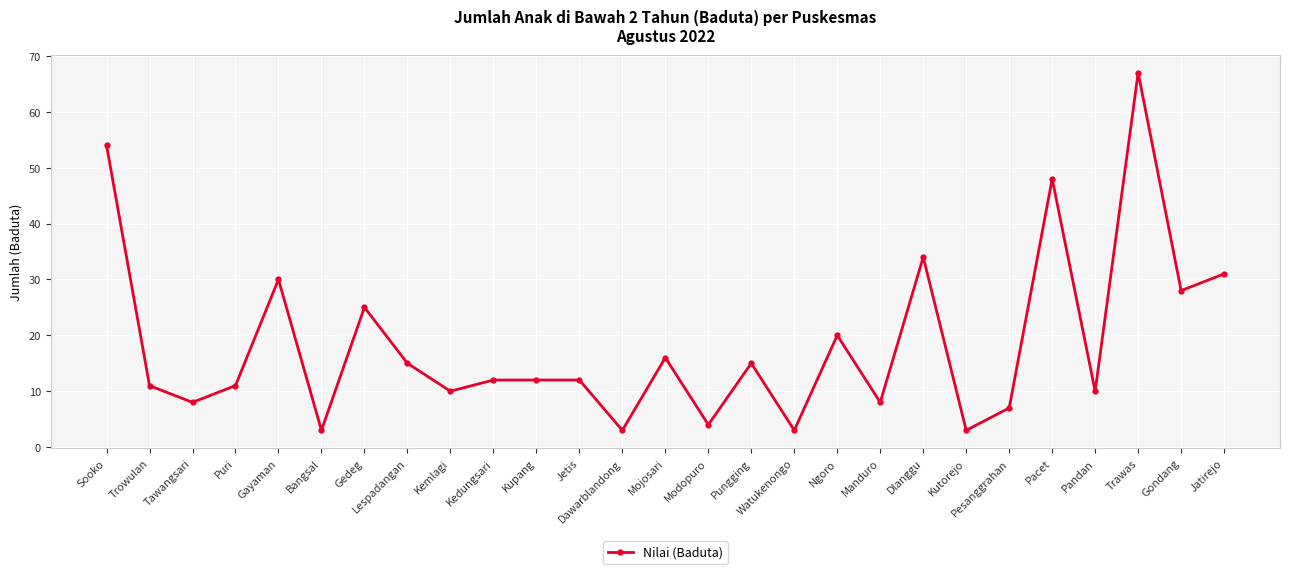

Which label corresponds to the largest value in the chart?

Trawas